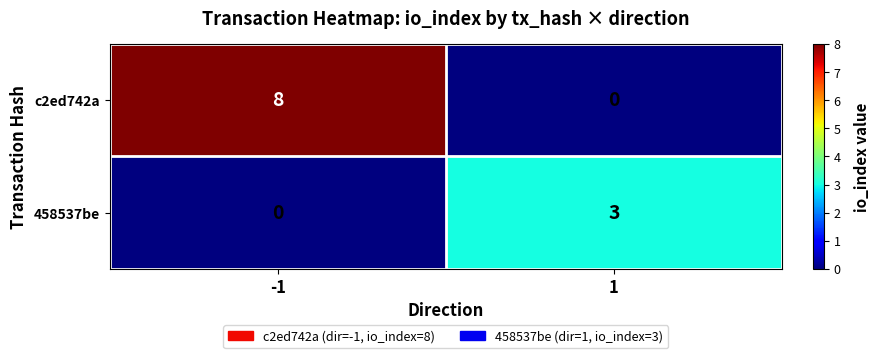

Reading left to right, what are all the values shown in this chart?

c2ed742a: 8	0
458537be: 0	3